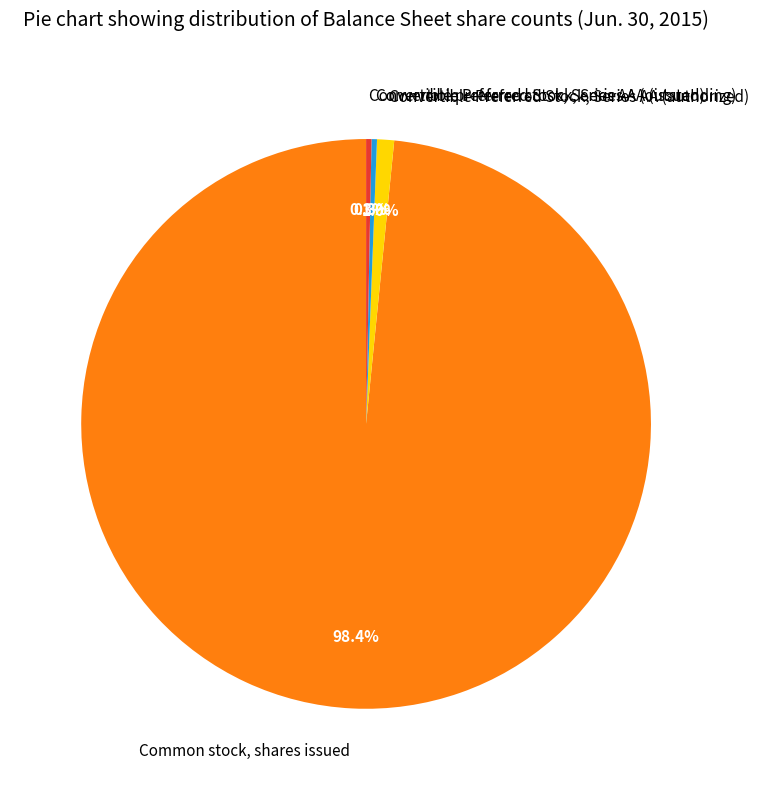

Do Convertible Preferred Stock, Series AA (authorized) and Common stock, shares issued together represent more than half of the pie?

Yes